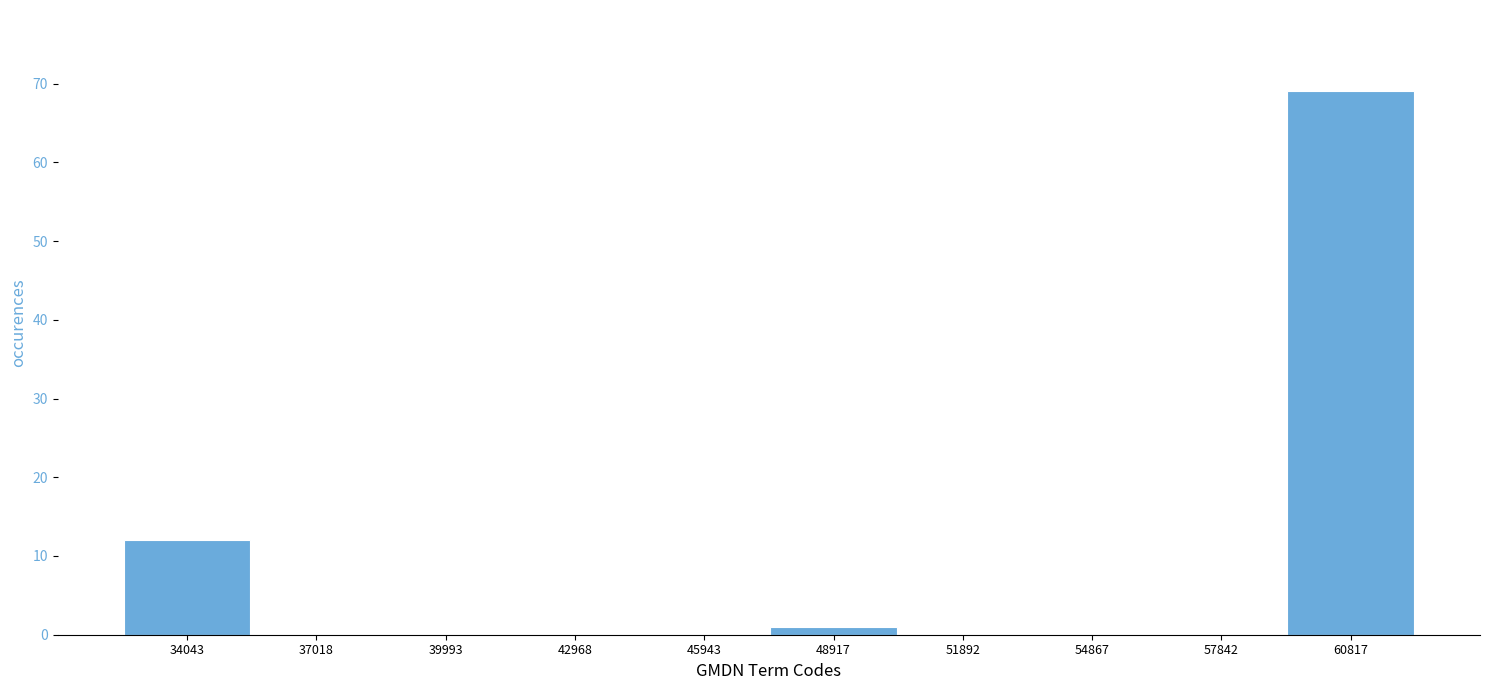

Which range on the x-axis has the tallest bar?

59500 to 62500